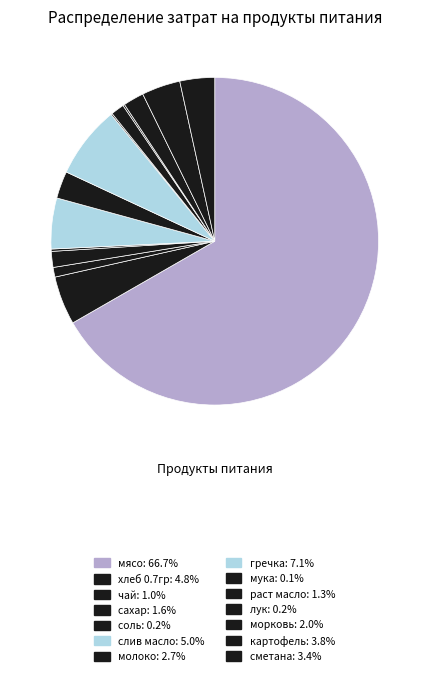

Rank the categories by value from highest to lowest.

мясо, гречка, слив масло, хлеб 0.7гр, картофель, сметана, молоко, морковь, сахар, раст масло, чай, соль, лук, мука